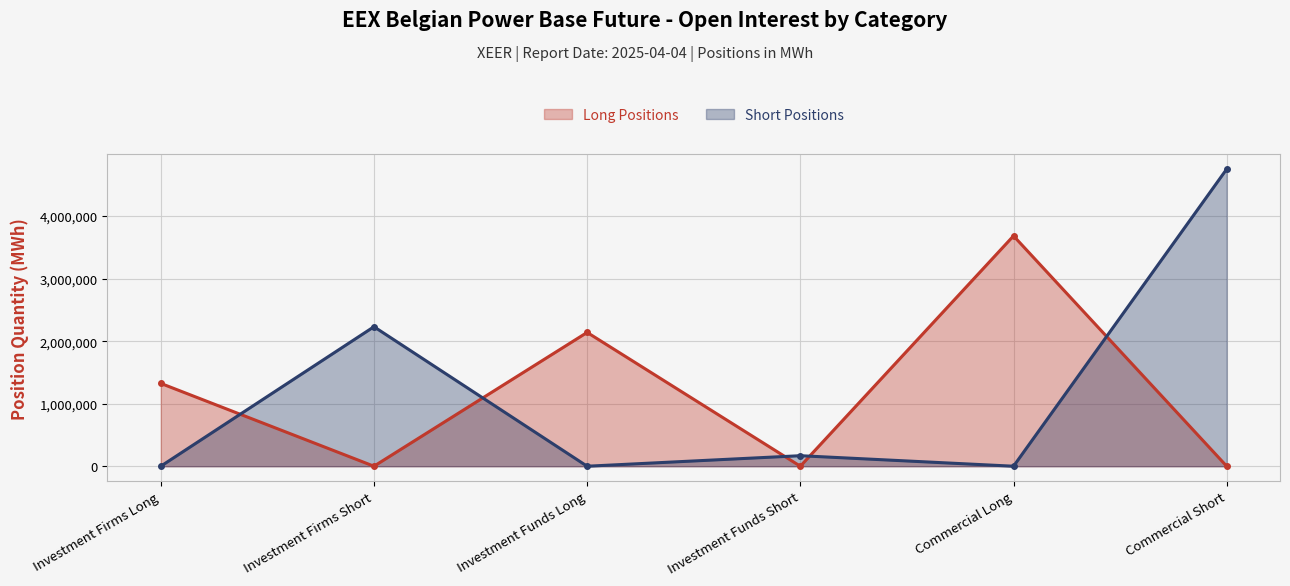

How many values in the Long Positions series are below 1324830?

3